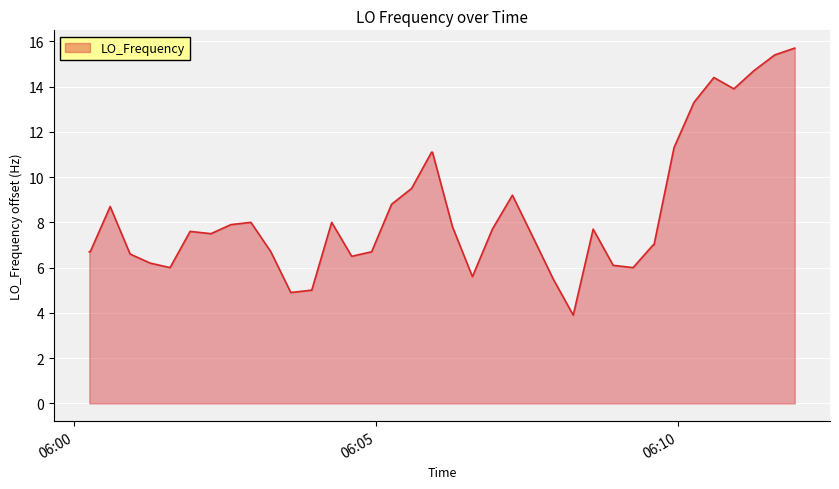

What is the smallest value displayed?

3.9